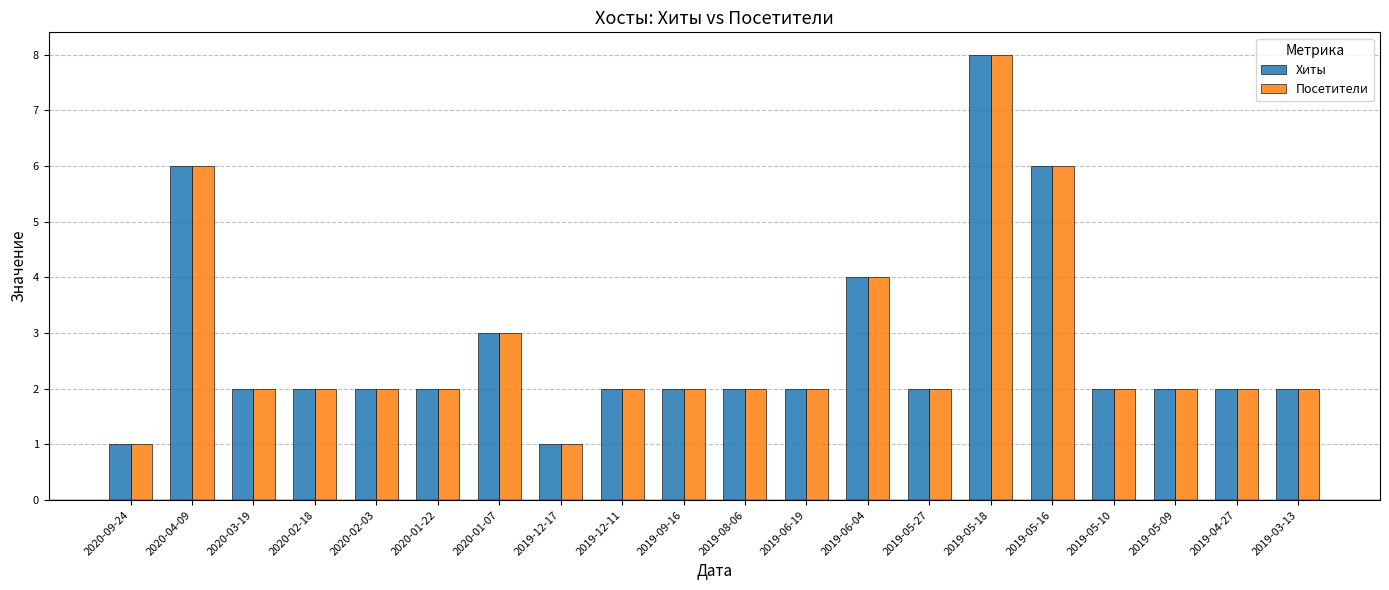

Are the bars grouped side by side (vs. stacked)?

Yes